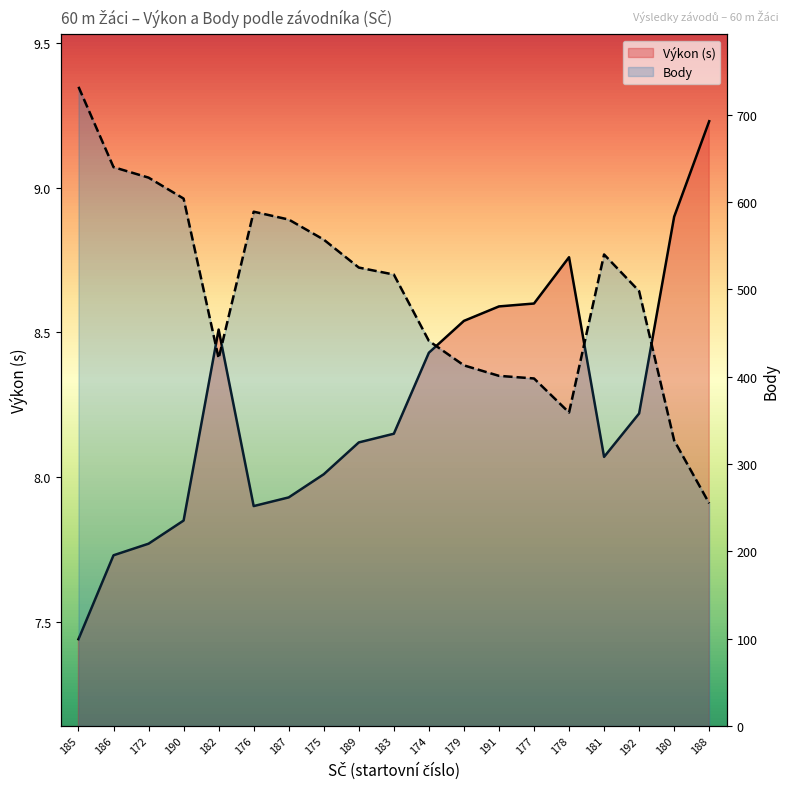

How many interior local valleys does the Body series have?

2